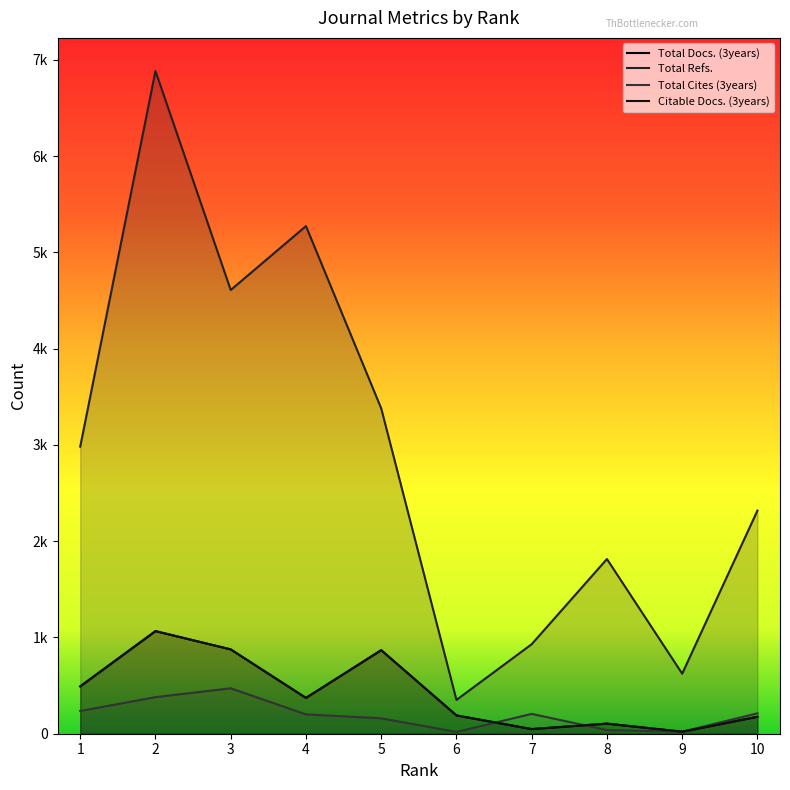

How many lines are shown in the chart?

4